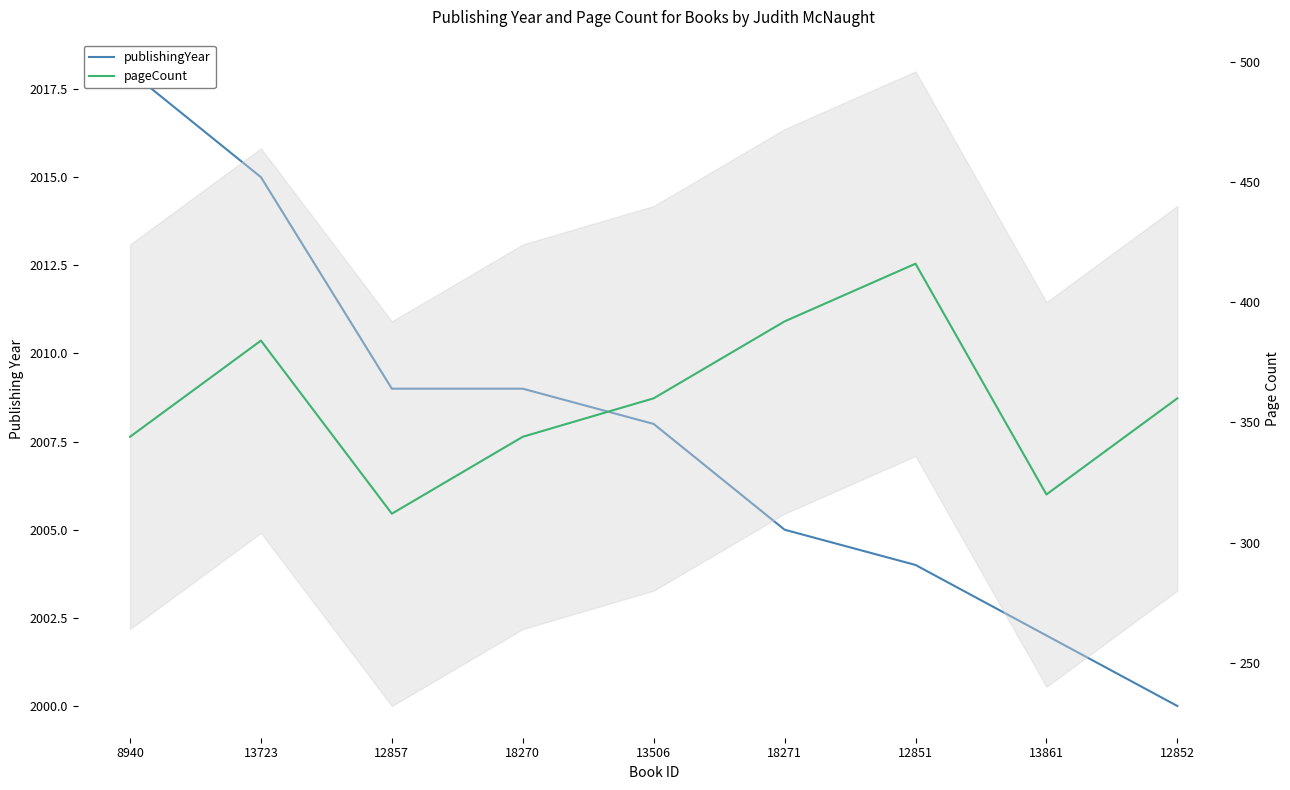

What position from the left is 12852?

9